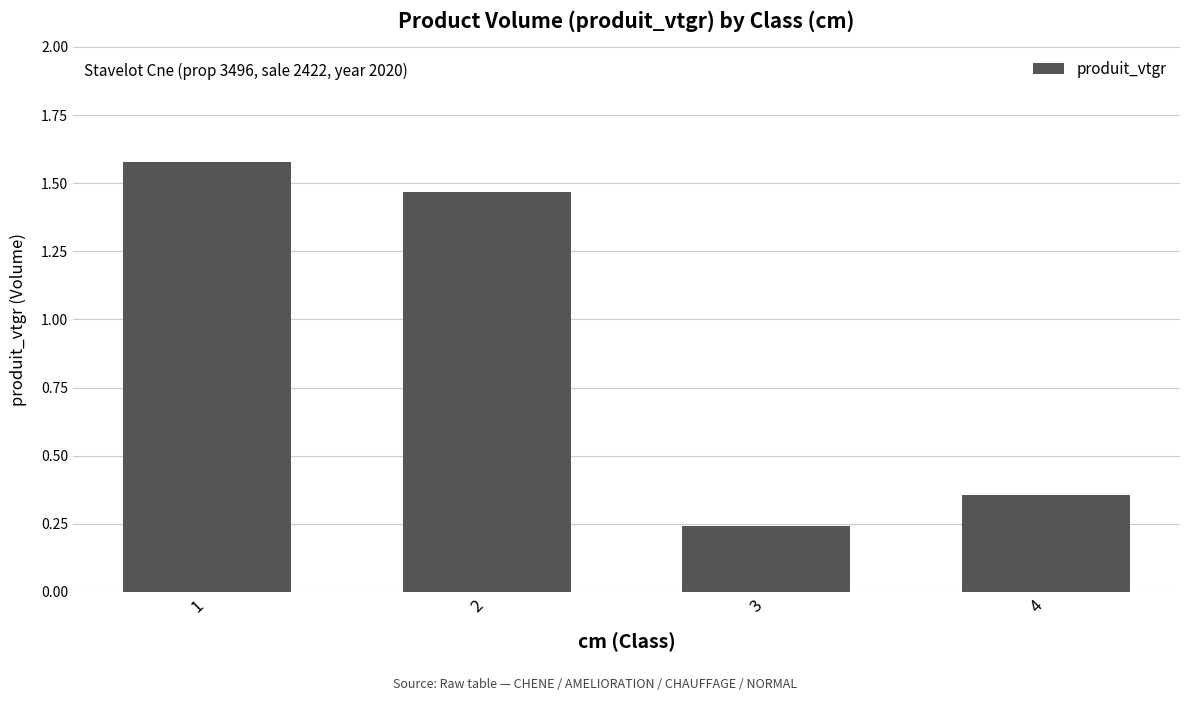

True or false: the data shows 0.1 at 3.

False